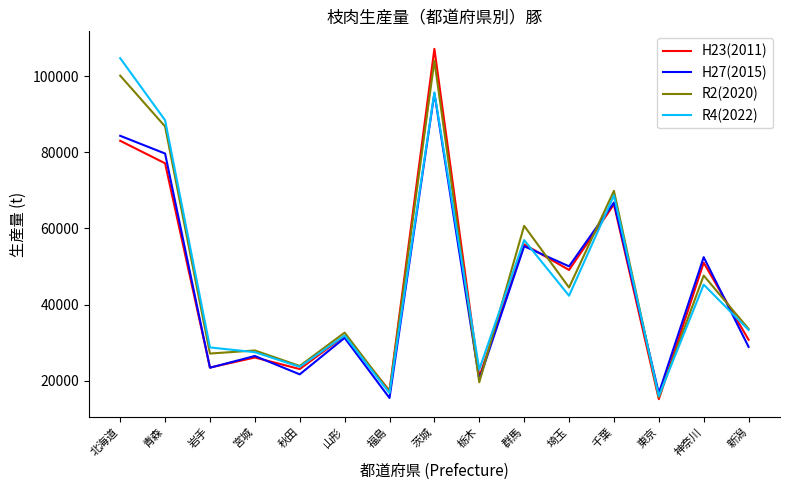

What is the total value across all series at 山形?

127477.1